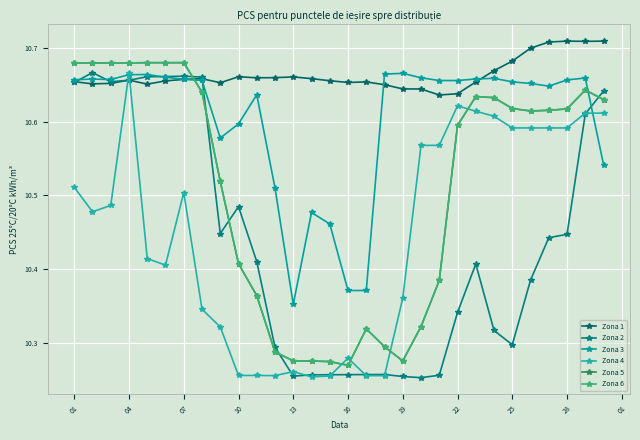

Which series has the largest total across all categories?

Zona 1